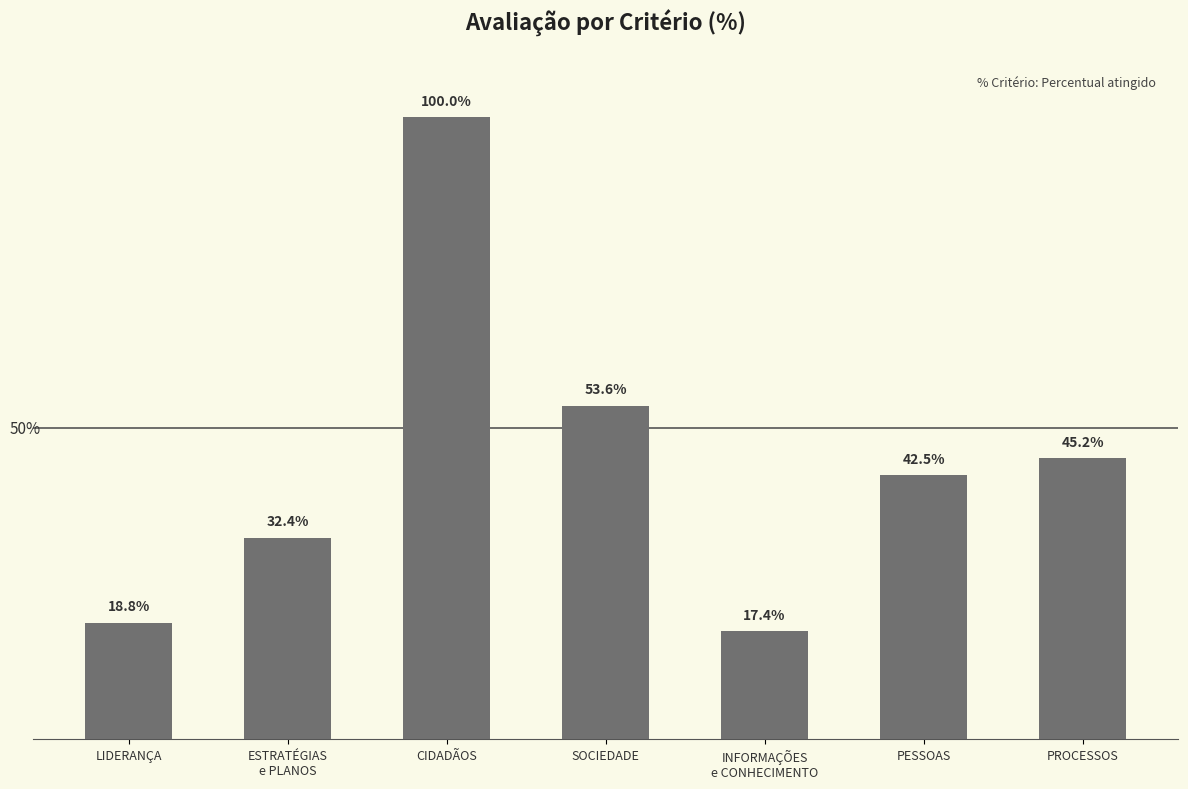

Where is the data nearest to the value 58?

SOCIEDADE